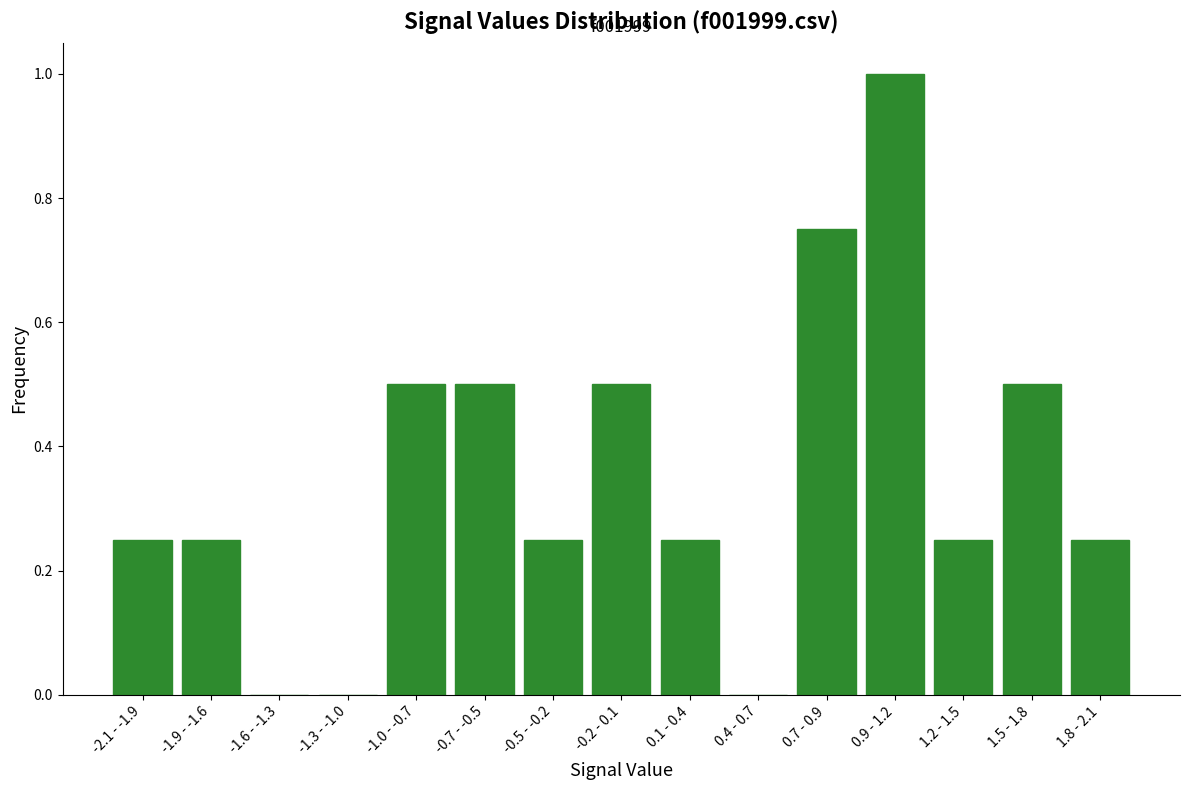

The value at 0.7 - 0.9 is 1.2. True or false?

False